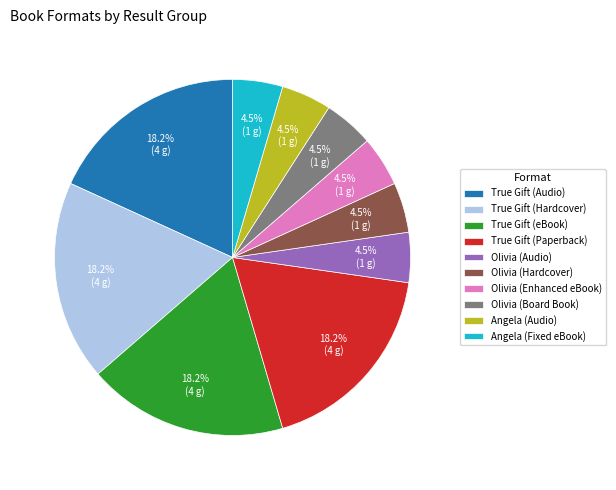

Approximately how many times larger is the value at True Gift (Paperback) compared to True Gift (eBook)?

1.0